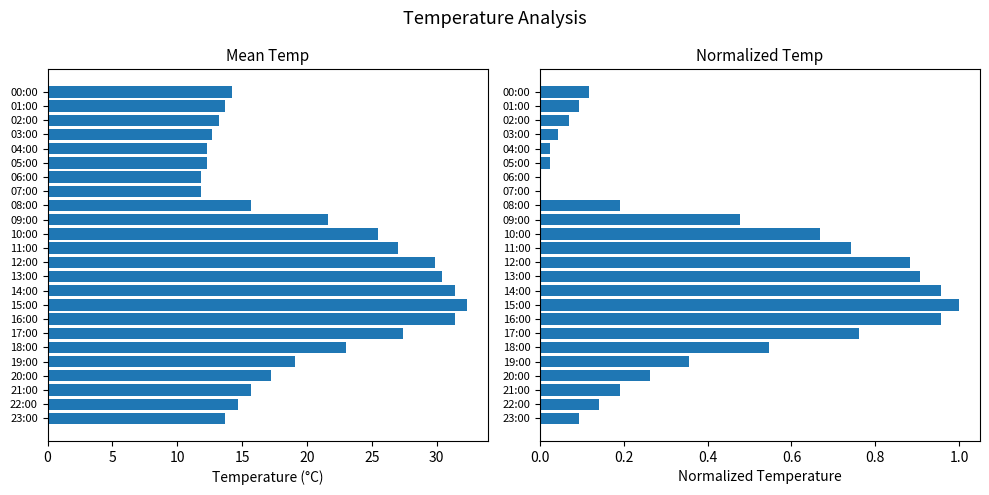

What value does the temp (normalized) series have at 20:00?

0.3